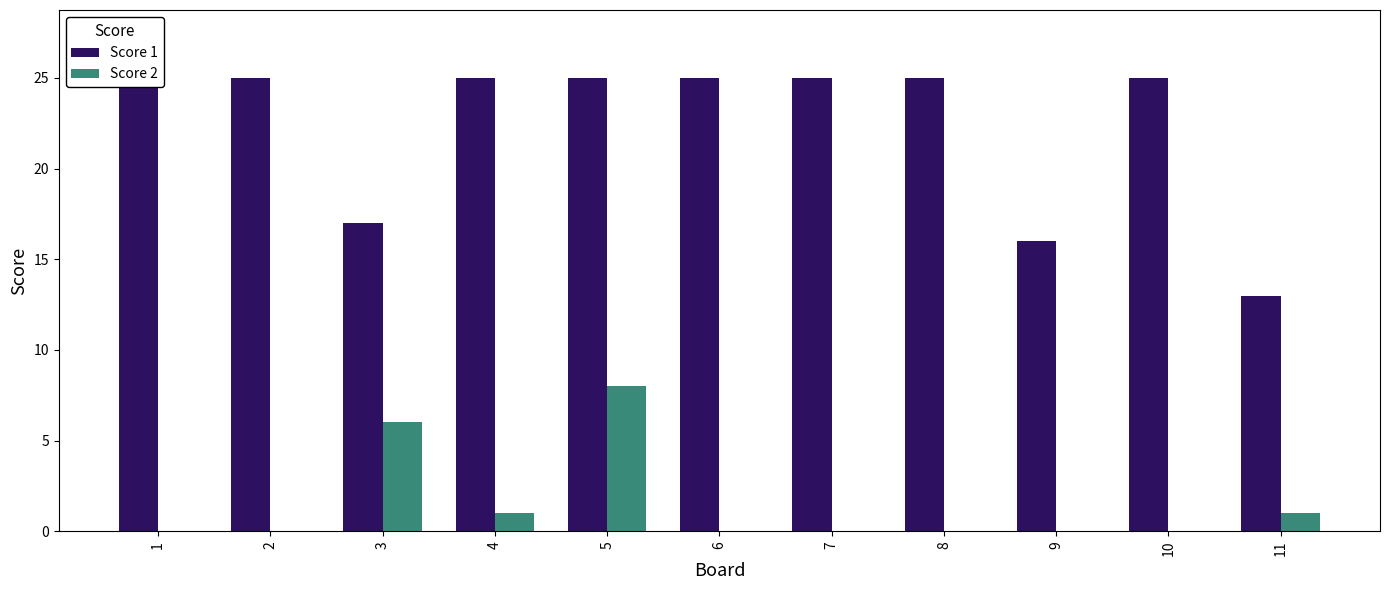

Which has a higher value, 7 or 10?

7